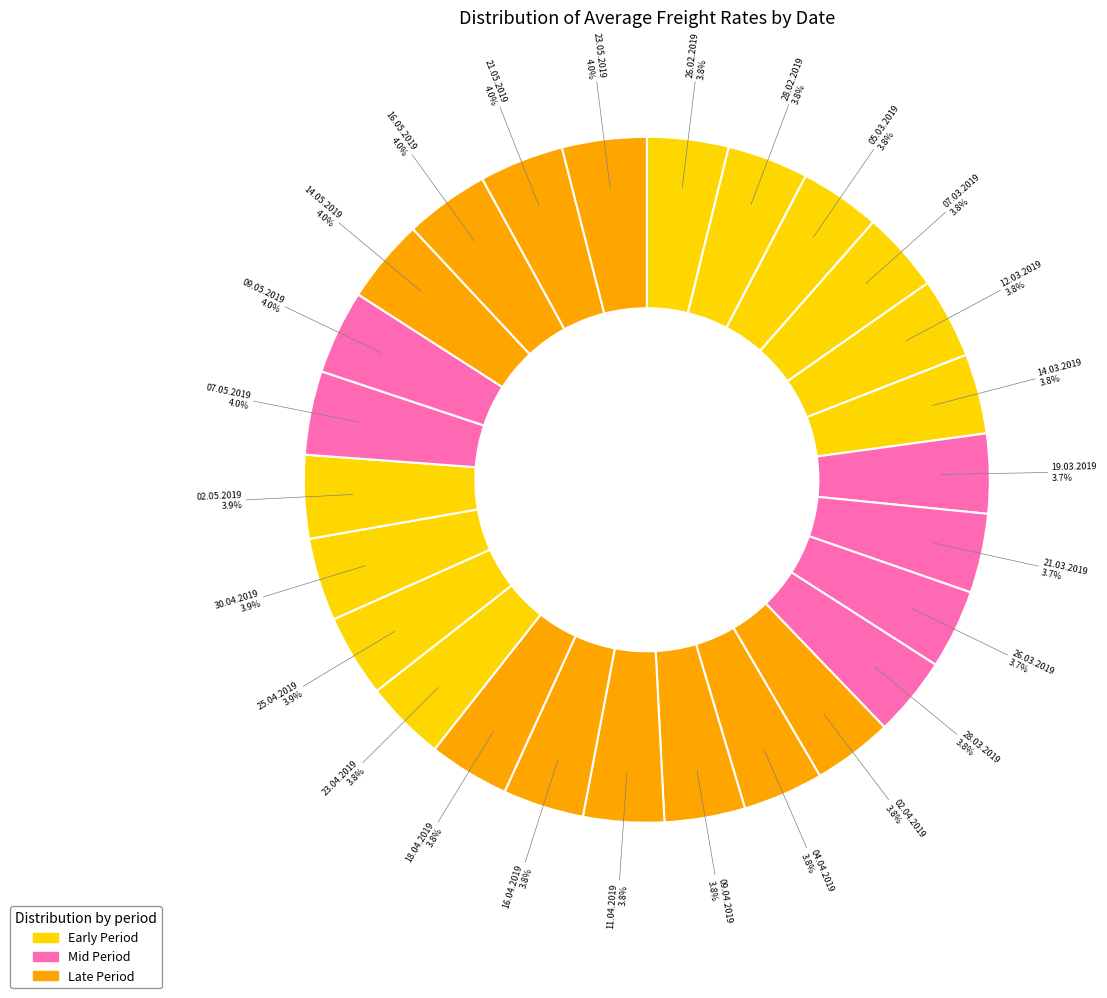

Is there any slice that represents more than half of the pie?

No